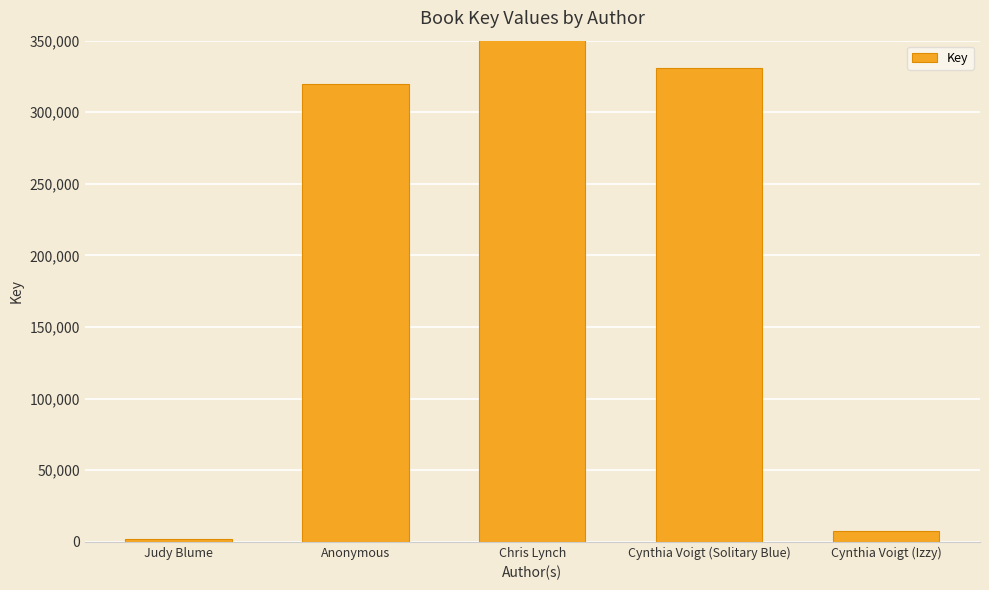

What position from the left is Judy Blume?

1